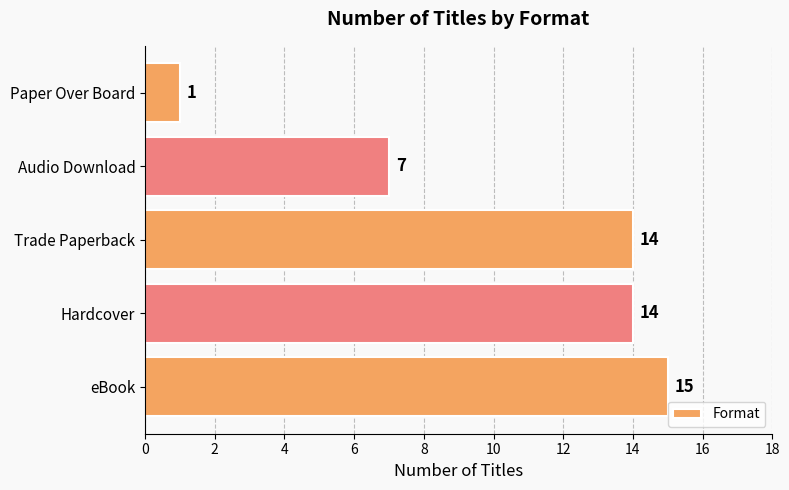

What is the change in value from eBook to Paper Over Board?

-14